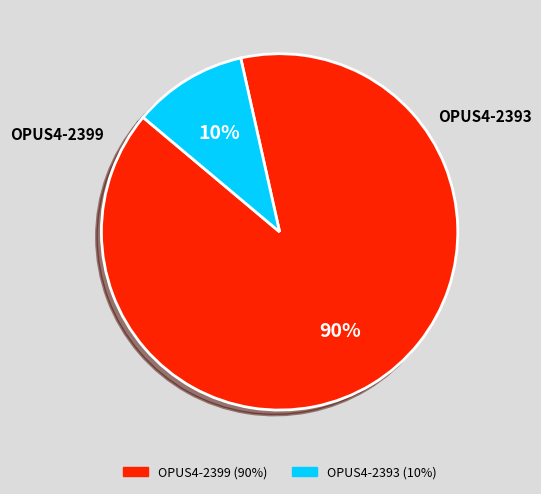

Do OPUS4-2393 and OPUS4-2399 together represent more than half of the pie?

Yes